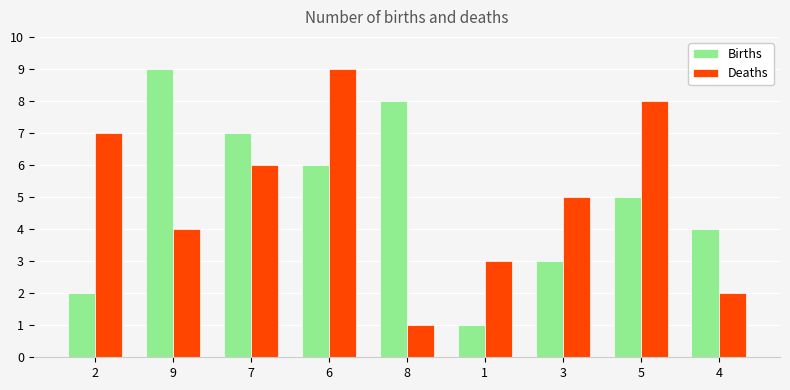

What are all the series names shown in the legend?

Births, Deaths